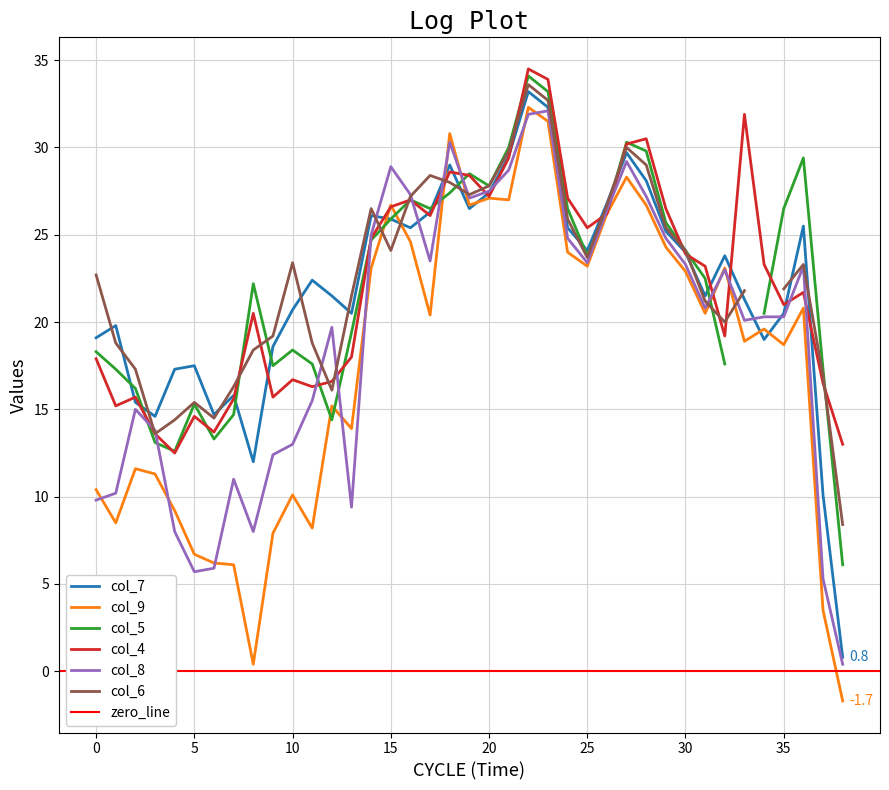

The col_7 series shows 20.7 at 10. True or false?

True